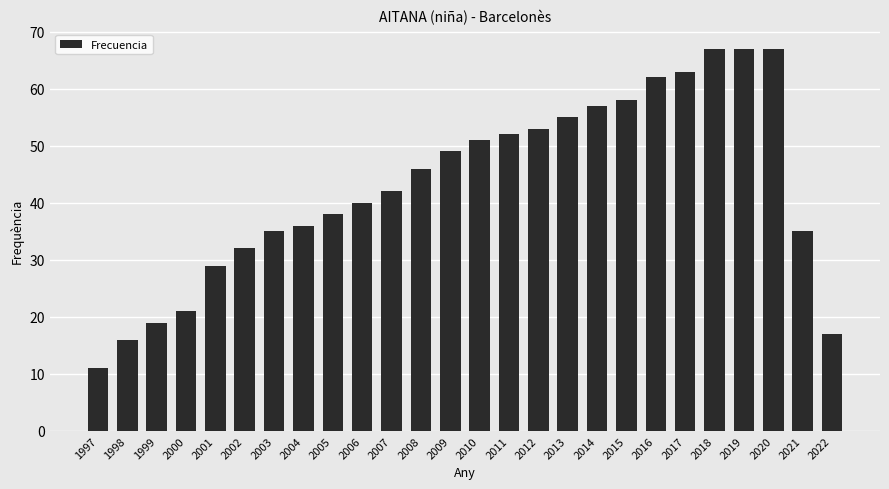

What is the difference between the values at 2003 and 2019?

32